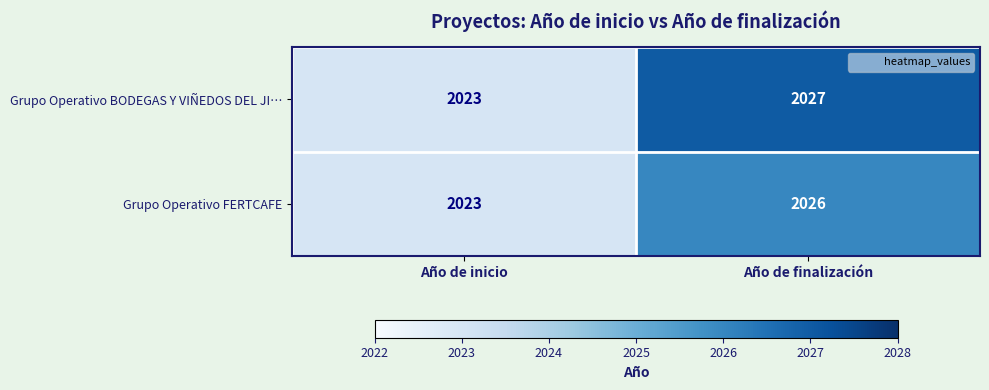

True or false: Grupo Operativo FERTCAFE has a value of 2023 at Año de inicio.

True